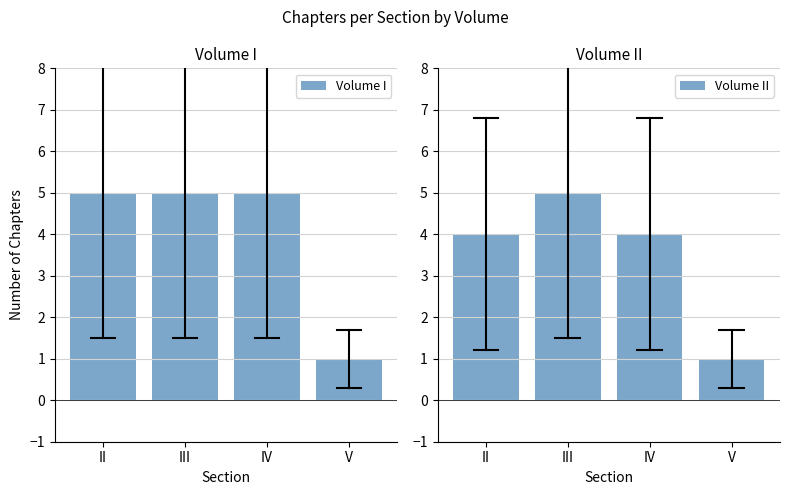

How many categories are shown in the chart?

4